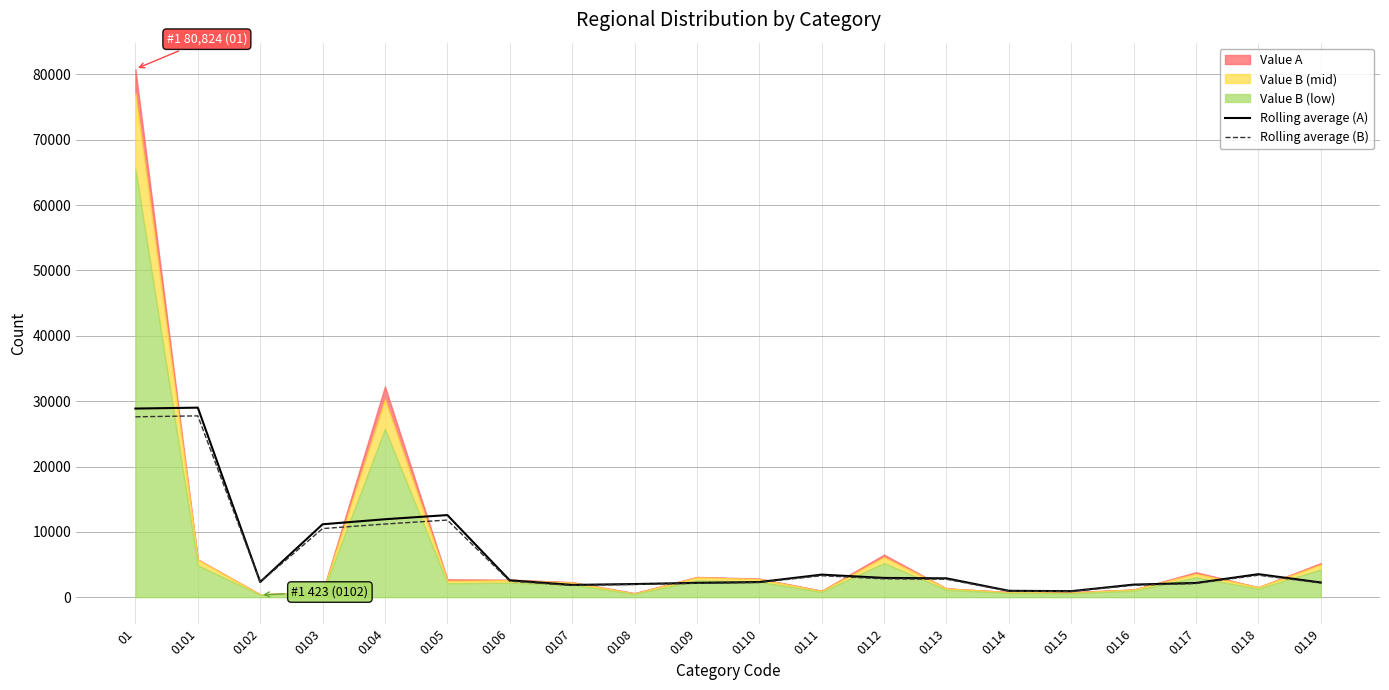

Is the value of Rolling average (A) at 01 greater than the value of Rolling average (B) at 0115?

Yes